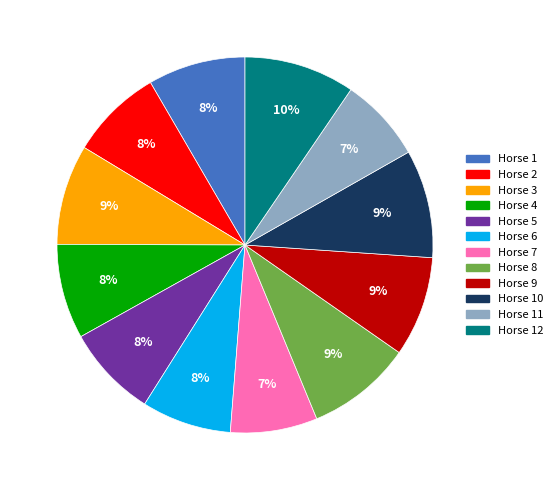

To the nearest percent, what percentage of the pie is Horse 12?

10%